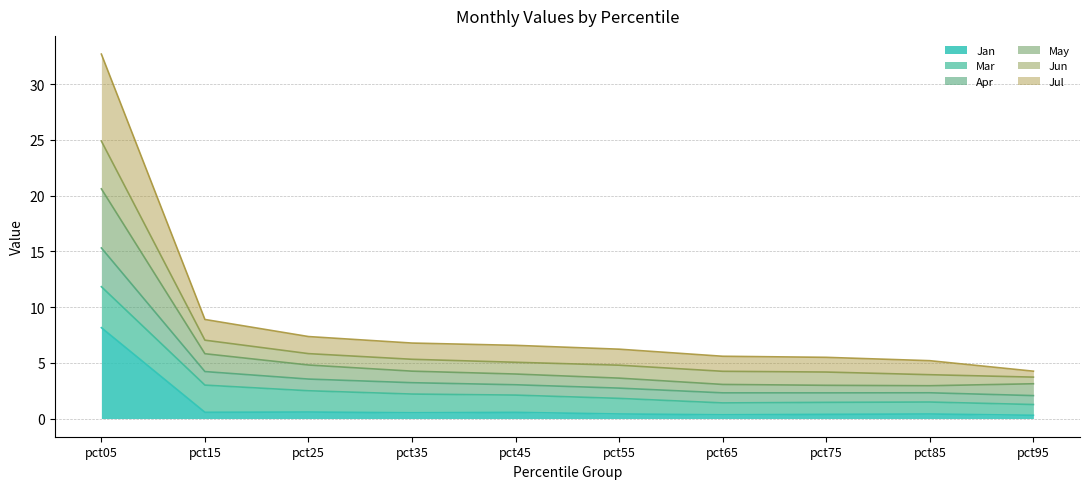

Where is Jul nearest to the value 8?

pct15